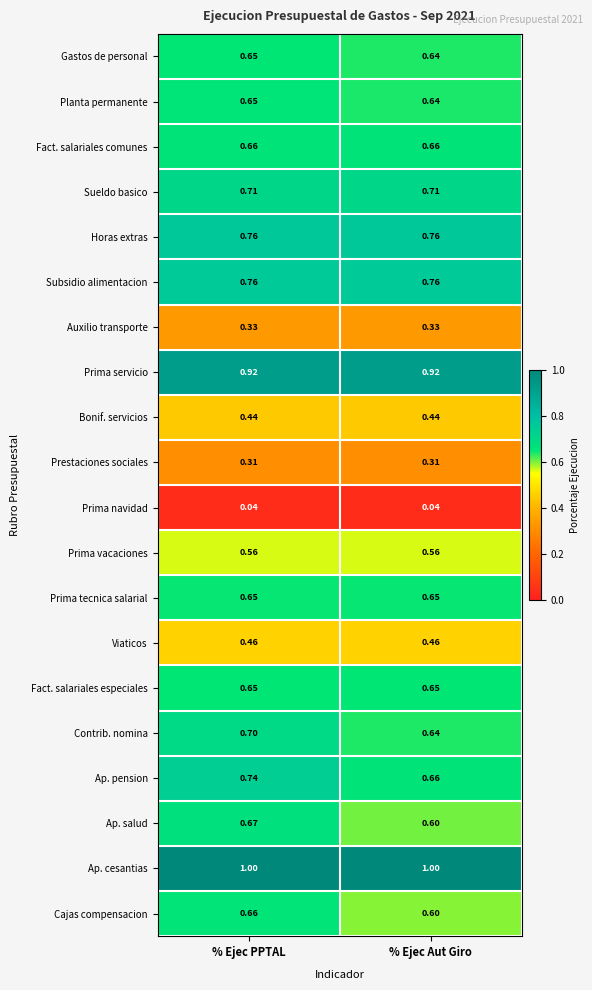

Which series has the largest total across all categories?

Ap. cesantias